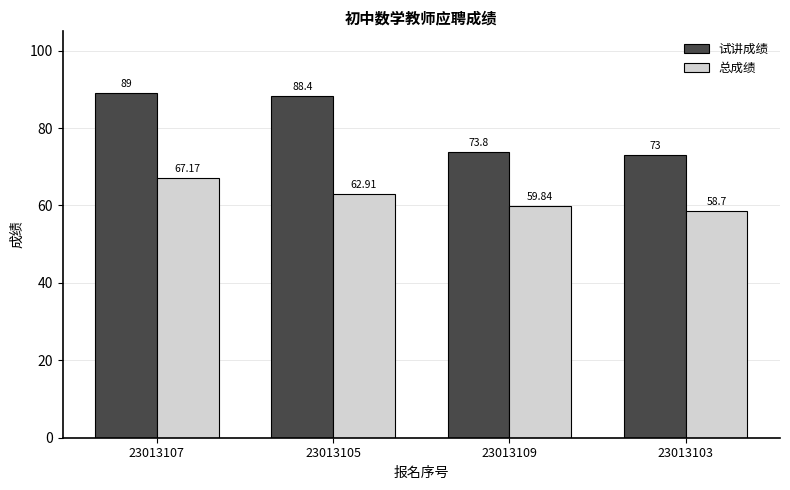

Is it true that 试讲成绩 equals 120.3 at 23013103?

False